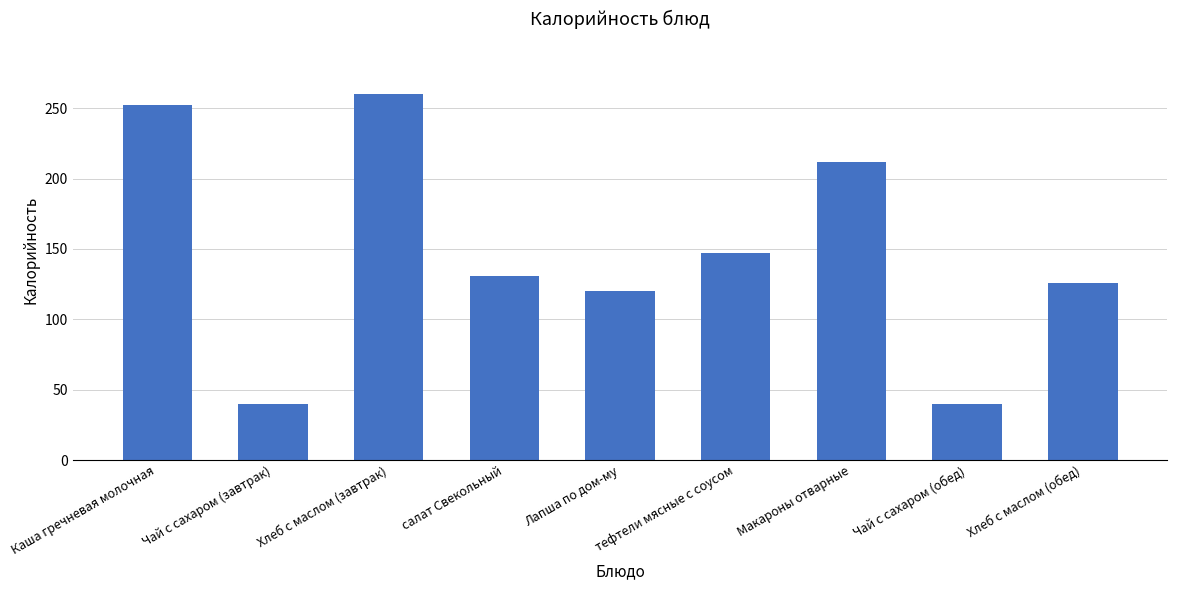

What is the smallest value displayed?

40.0